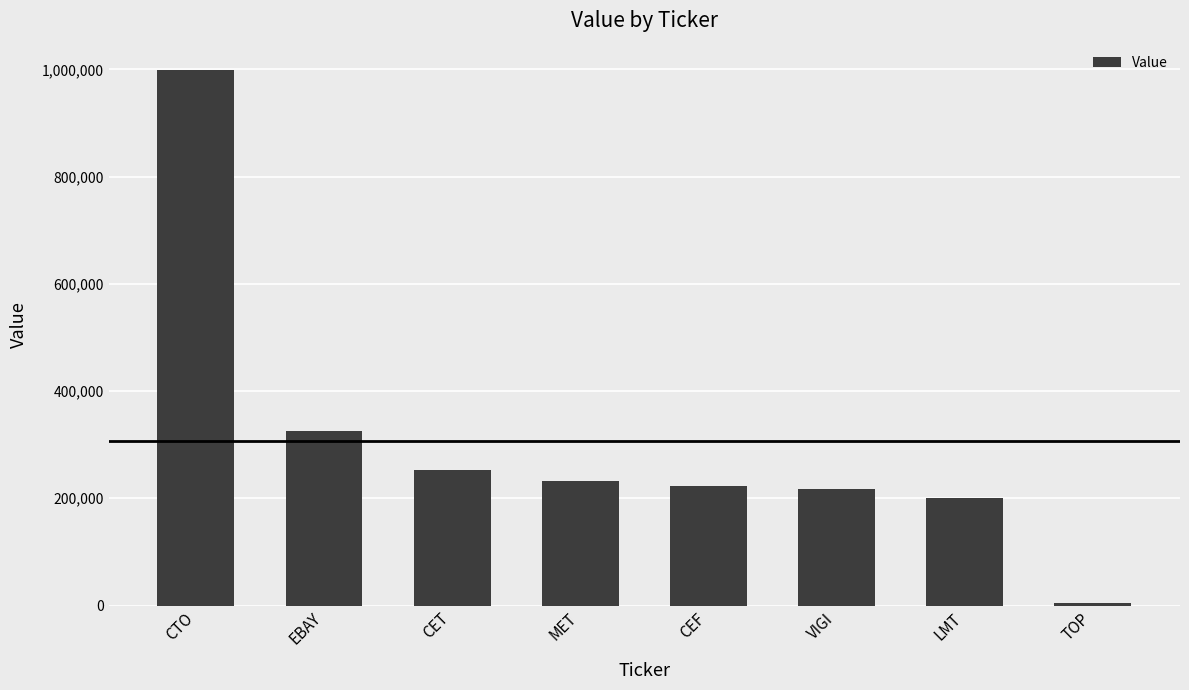

The value at EBAY is 325000. True or false?

True